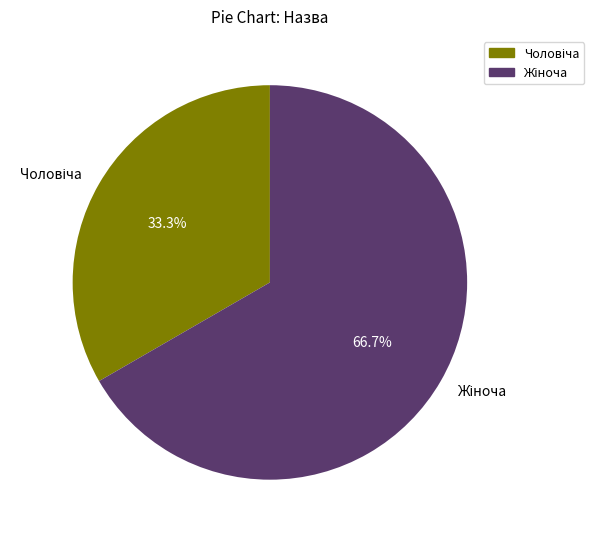

Is there a majority slice in this chart?

Yes